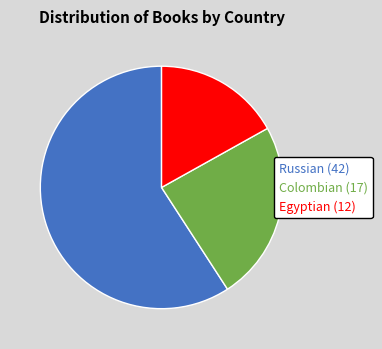

What is the smallest slice in the pie chart?

Egyptian